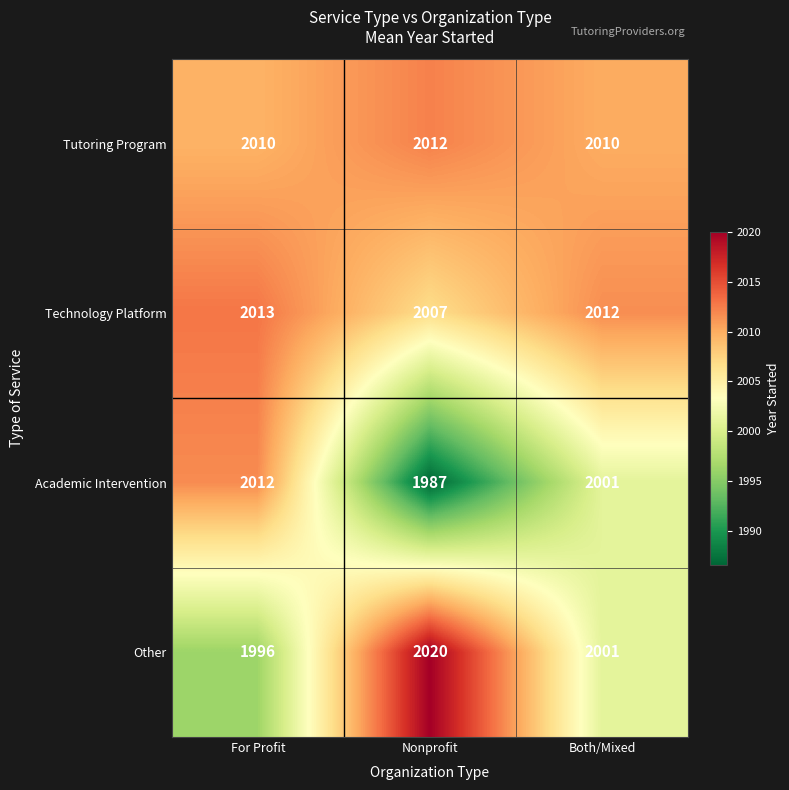

At which category is the sum across all series the highest?

For Profit